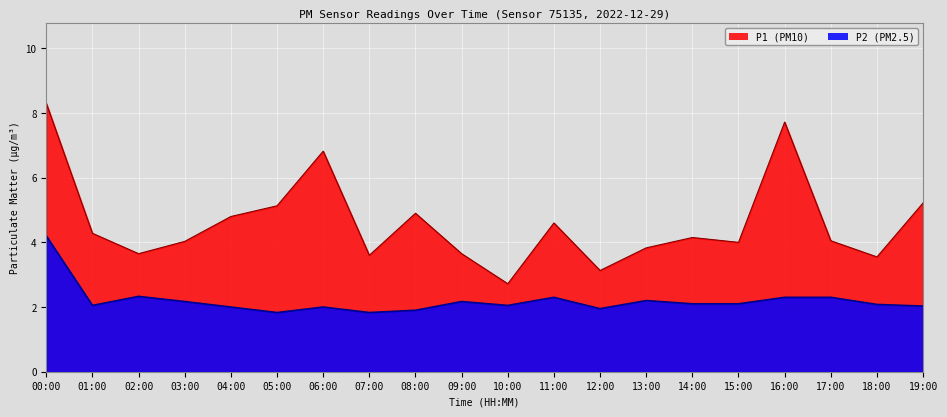

Which series has the largest total across all categories?

P1 (PM10)